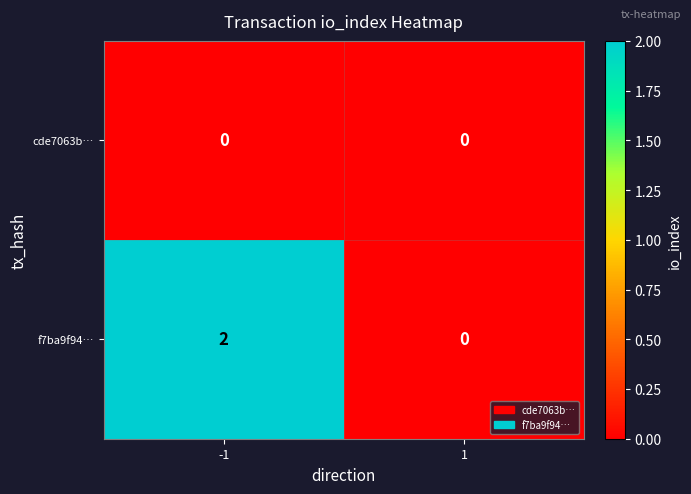

True or false: f7ba9f94… has a value of -1 at 1.

False